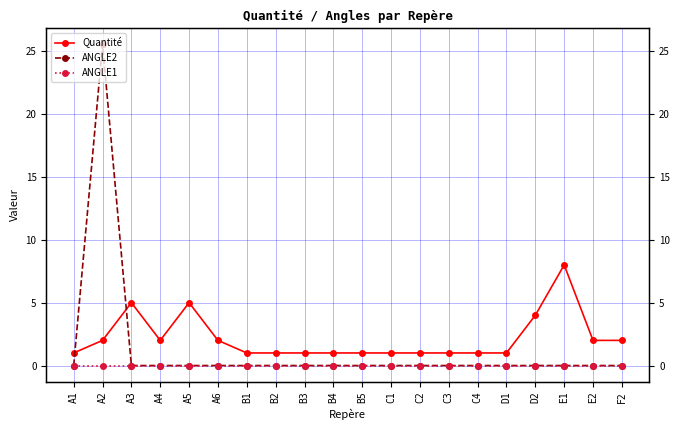

How many Quantité values are between 1 and 2?

16